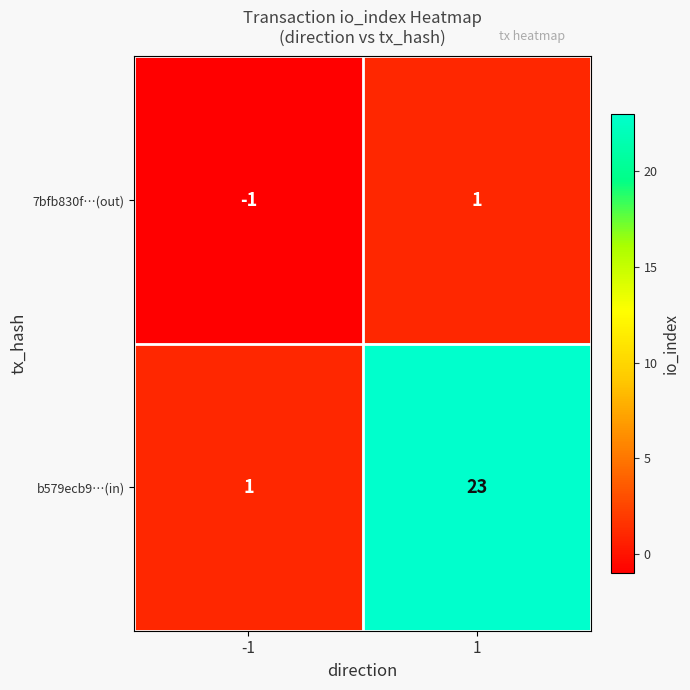

What is the difference between the maximum and minimum values in the b579ecb9…(in) series?

22